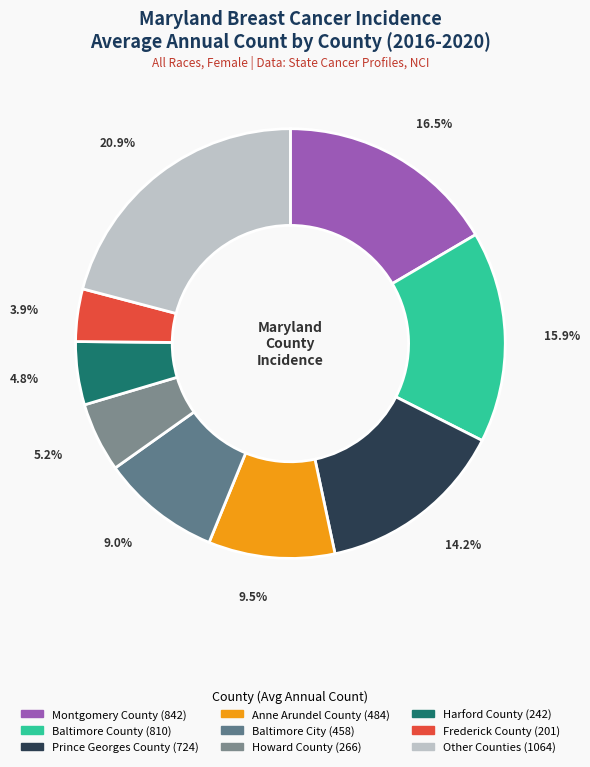

Does any single category account for the majority?

No